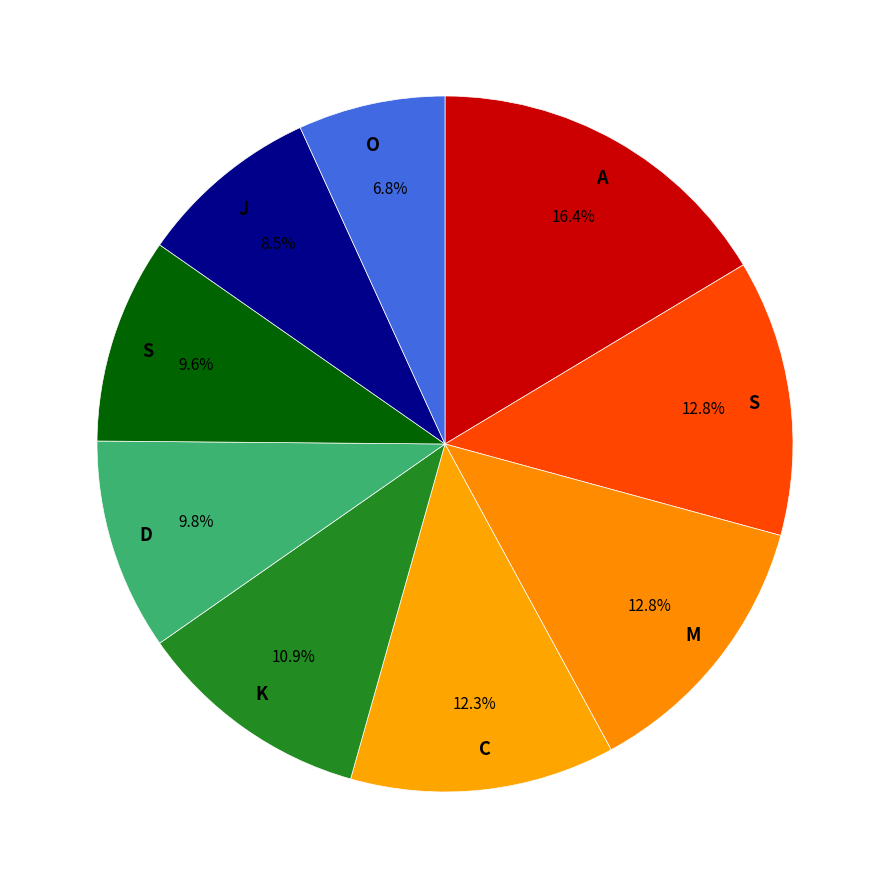

Is there any slice that represents more than half of the pie?

No